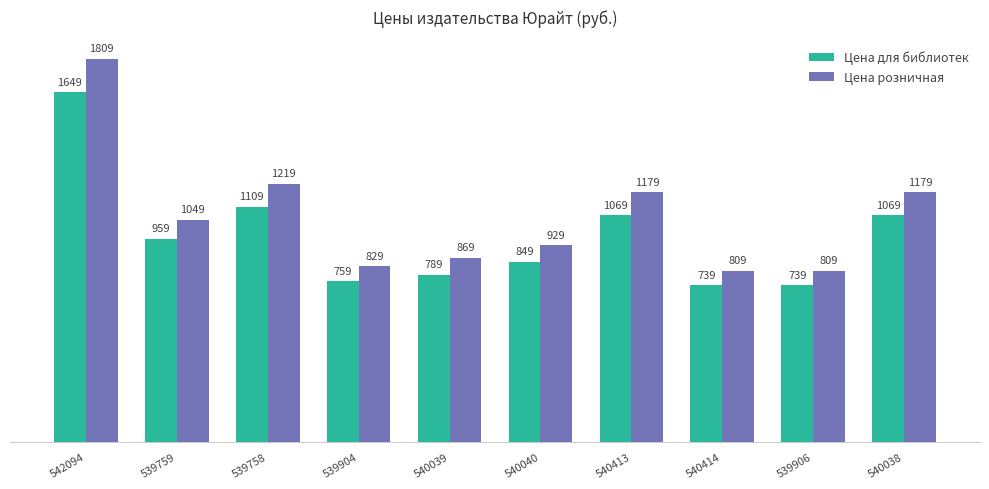

What is the value of the Цена розничная bar at the 4th from the left?

829